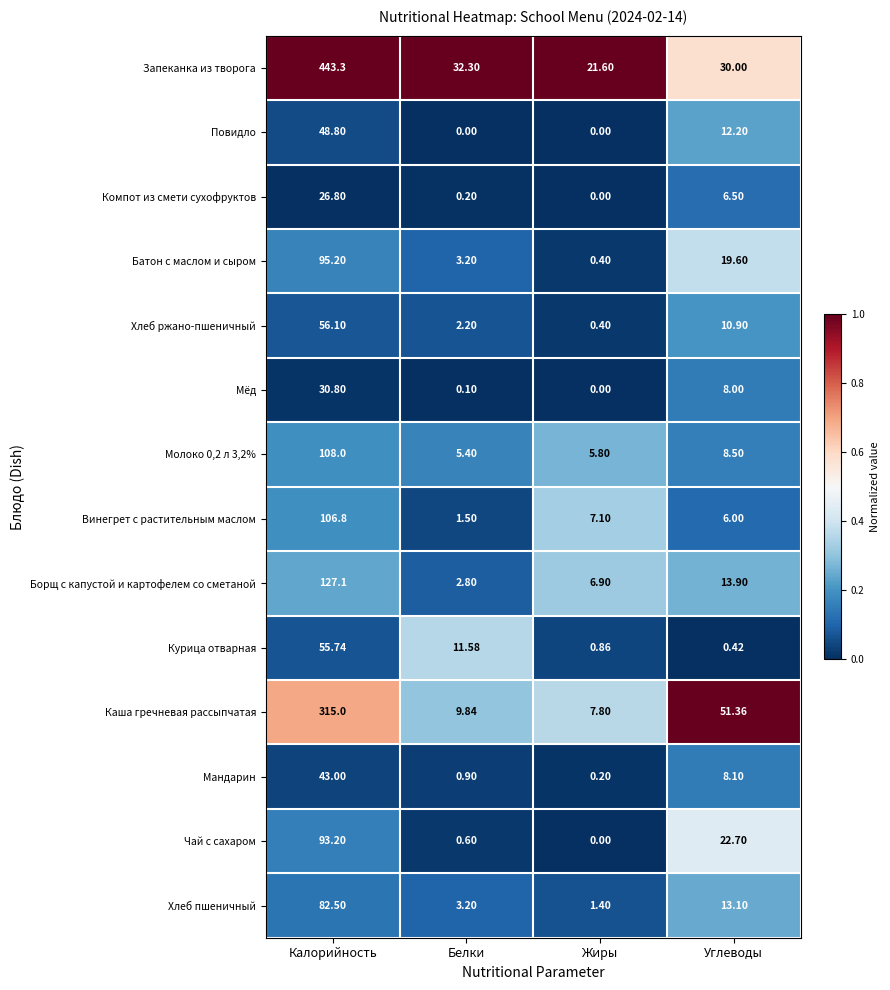

At which category is the sum across all series the highest?

Калорийность